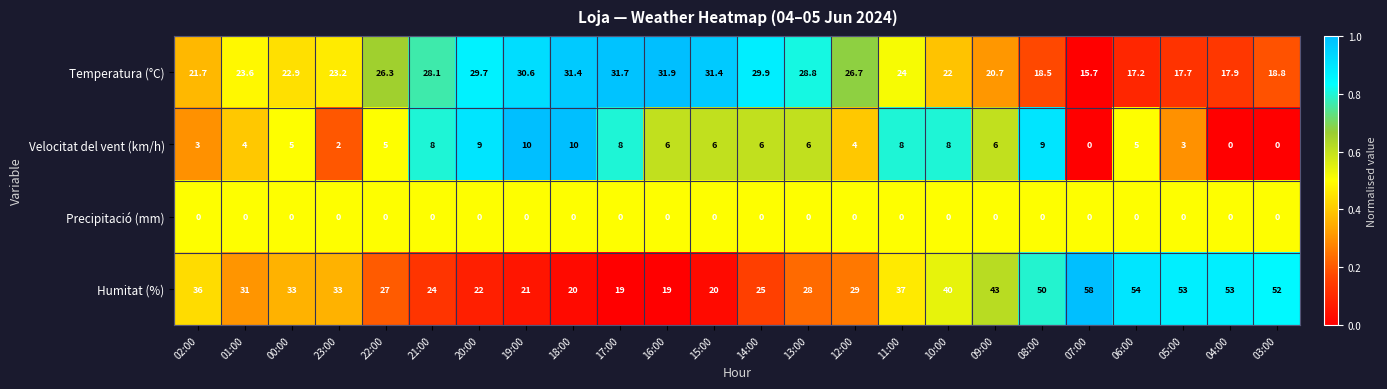

What is the sum of the Temperatura (°C) values at 15:00 and 08:00?

49.9